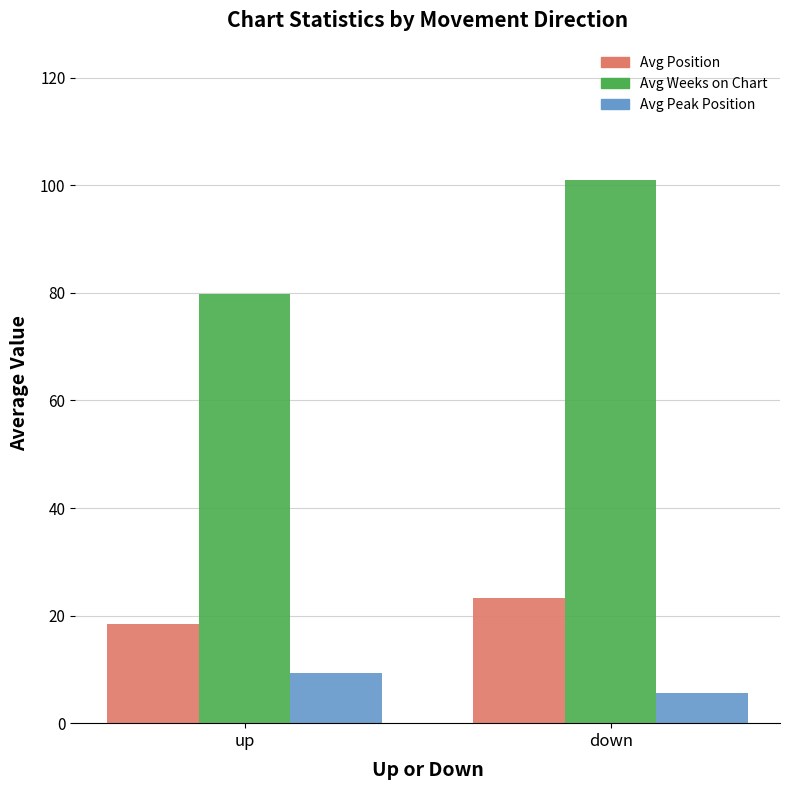

What is the difference between the maximum and minimum values in the Avg Position series?

4.8